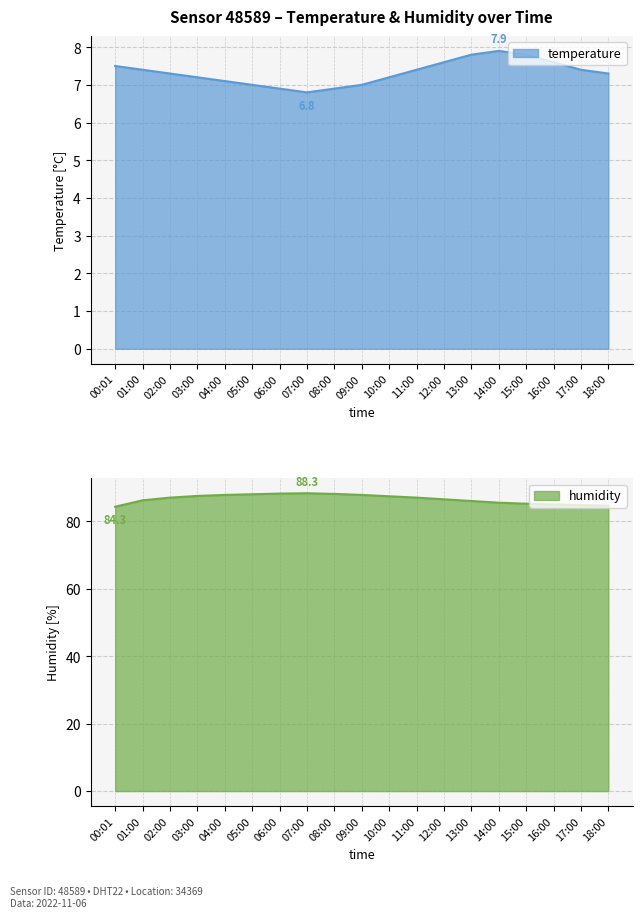

What is the smallest value displayed?

6.8